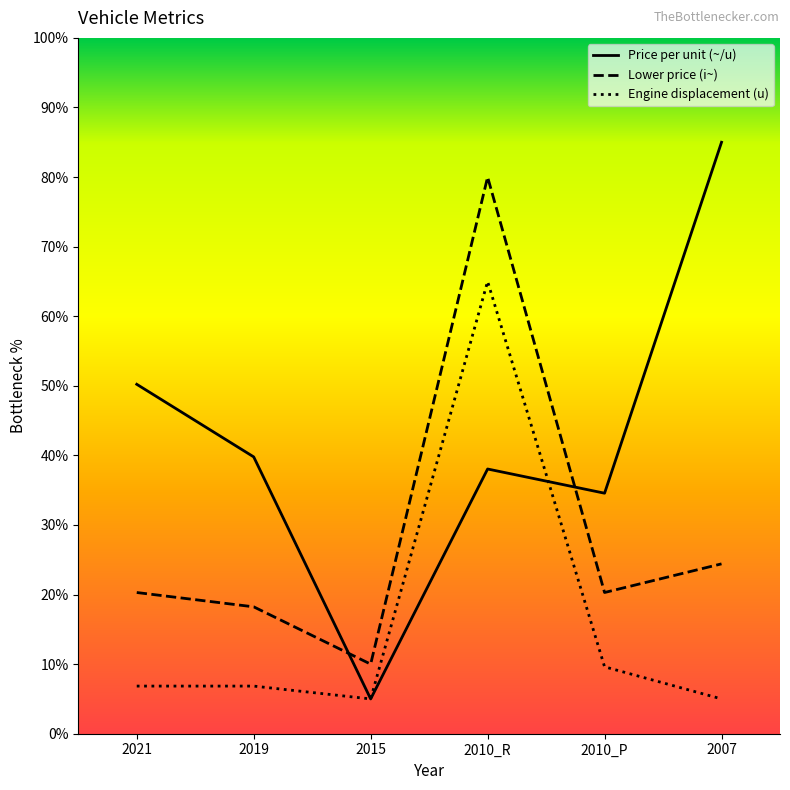

Where does the Lower price (i~) series first go above 20?

2021